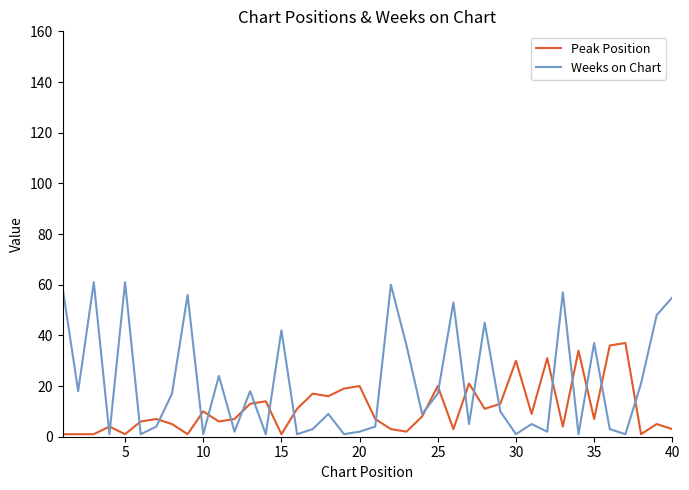

Rank the series by their average value, from lowest to highest.

Peak Position, Weeks on Chart